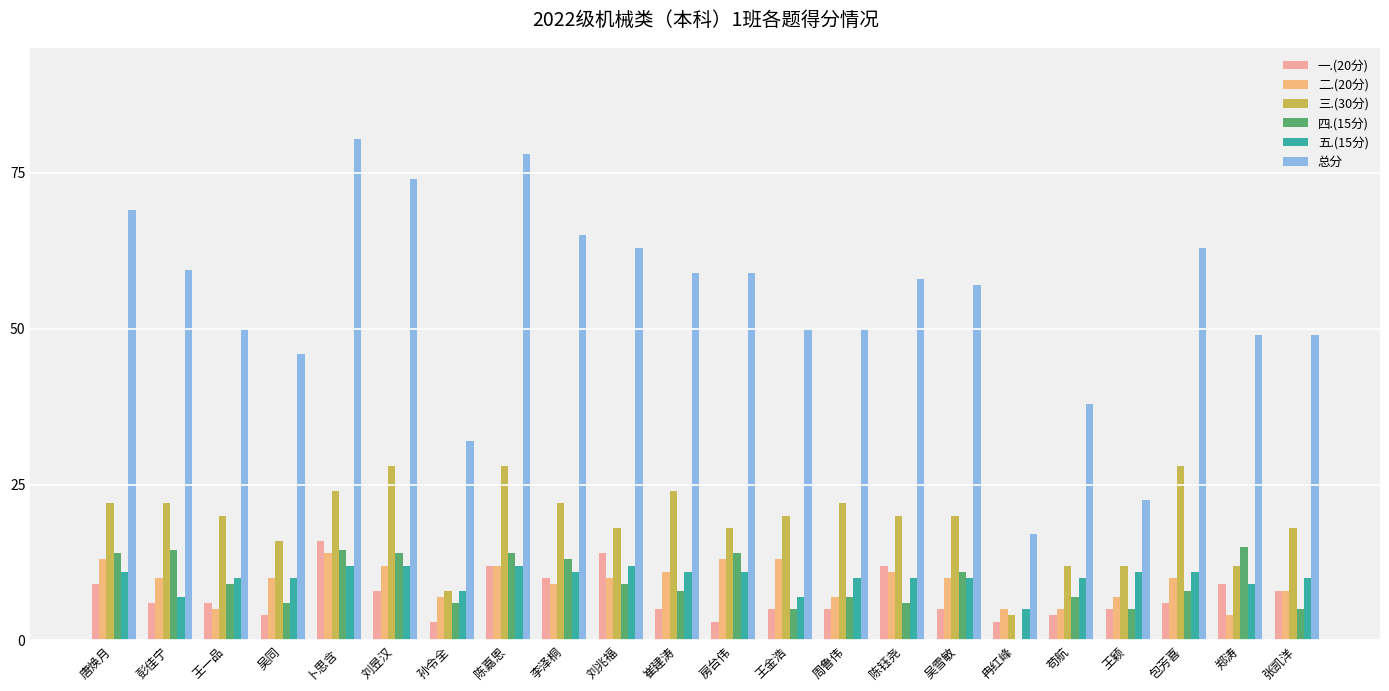

What are all the series names shown in the legend?

一.(20分), 二.(20分), 三.(30分), 四.(15分), 五.(15分), 总分